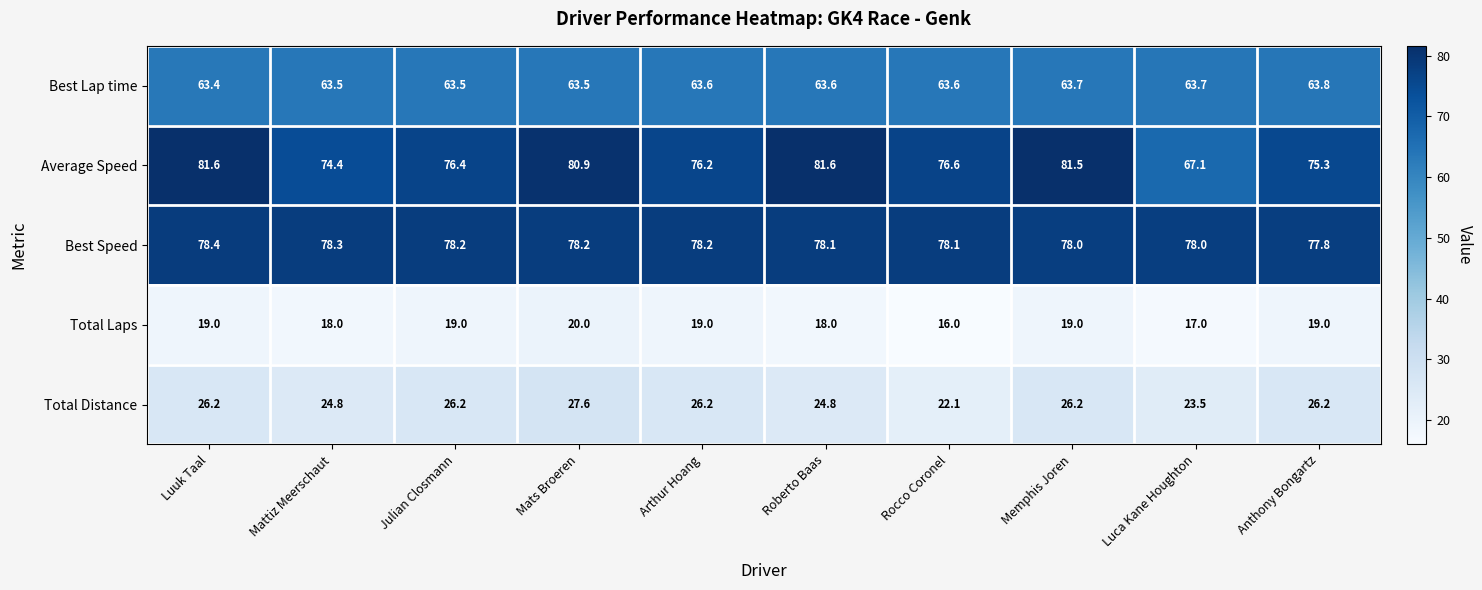

Rank the series at Mattiz Meerschaut from lowest to highest value.

Total Laps, Total Distance, Best Lap time, Average Speed, Best Speed